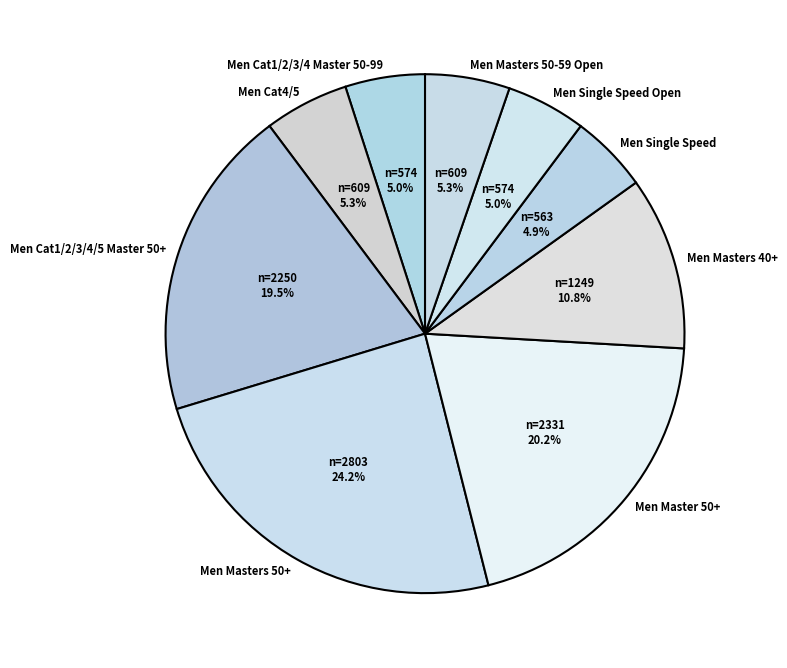

Which has a higher value, Men Single Speed or Men Master 50+?

Men Master 50+